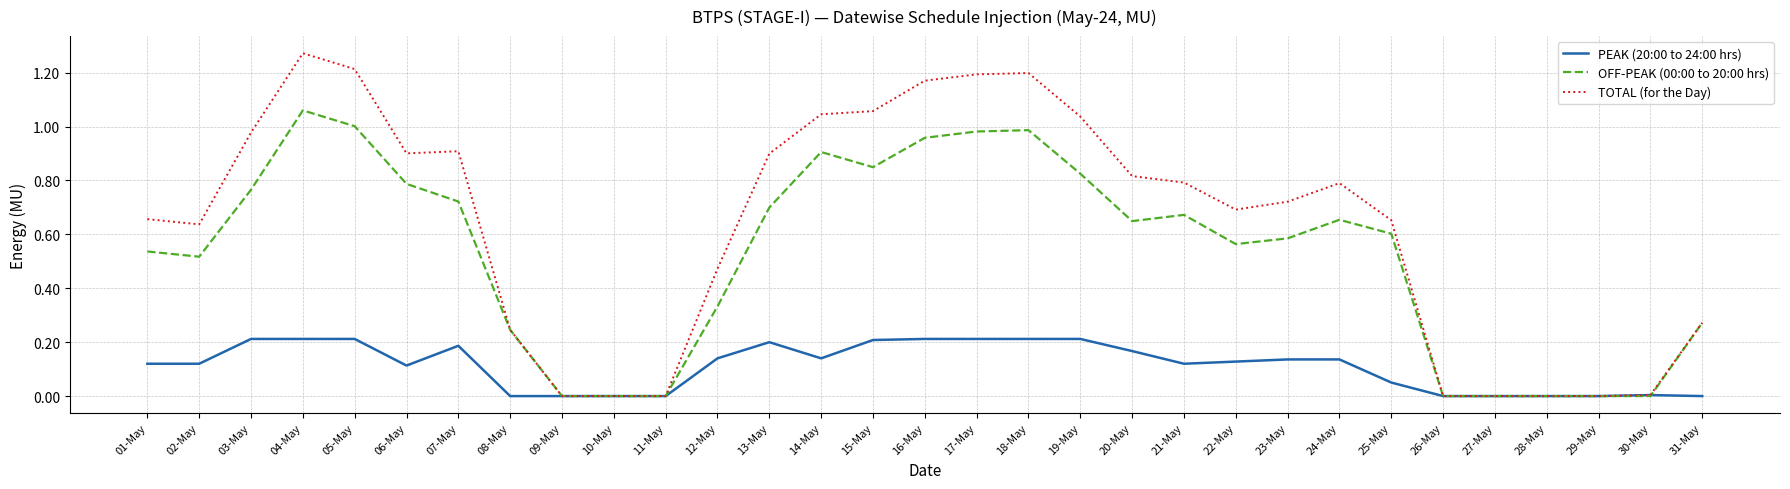

What is the total value across all series at 17-May?

2.4